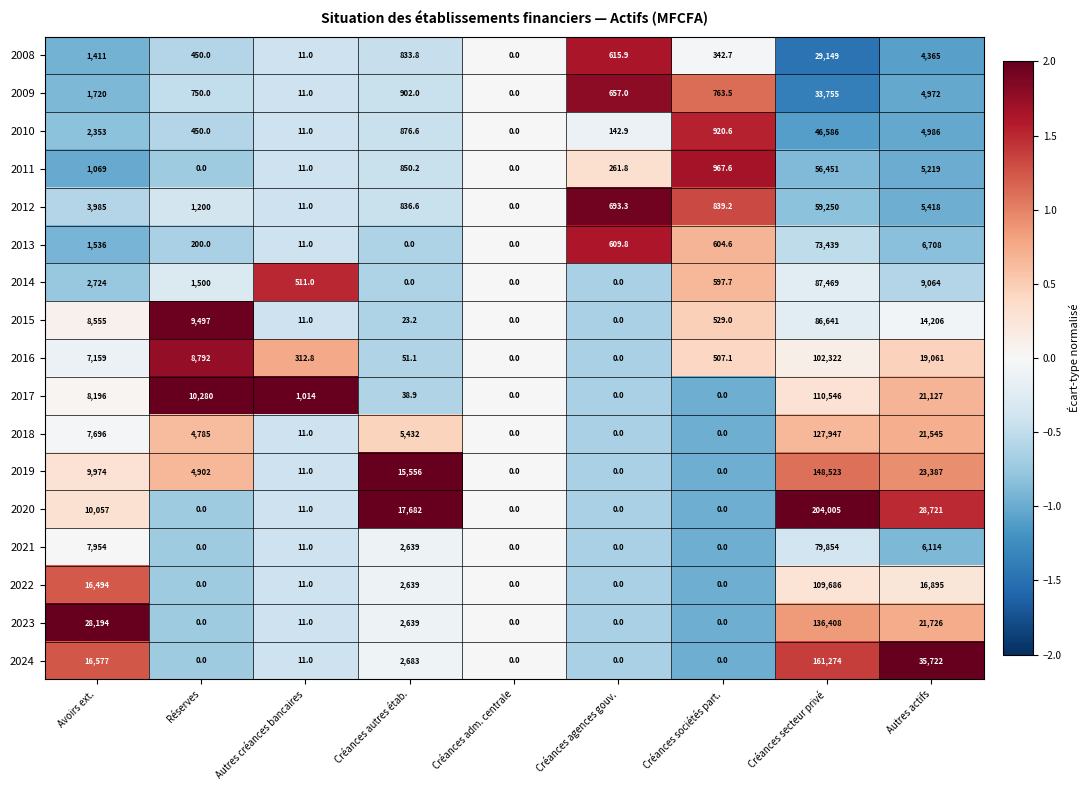

At which category does the chart reach its peak across all series?

Créances secteur privé